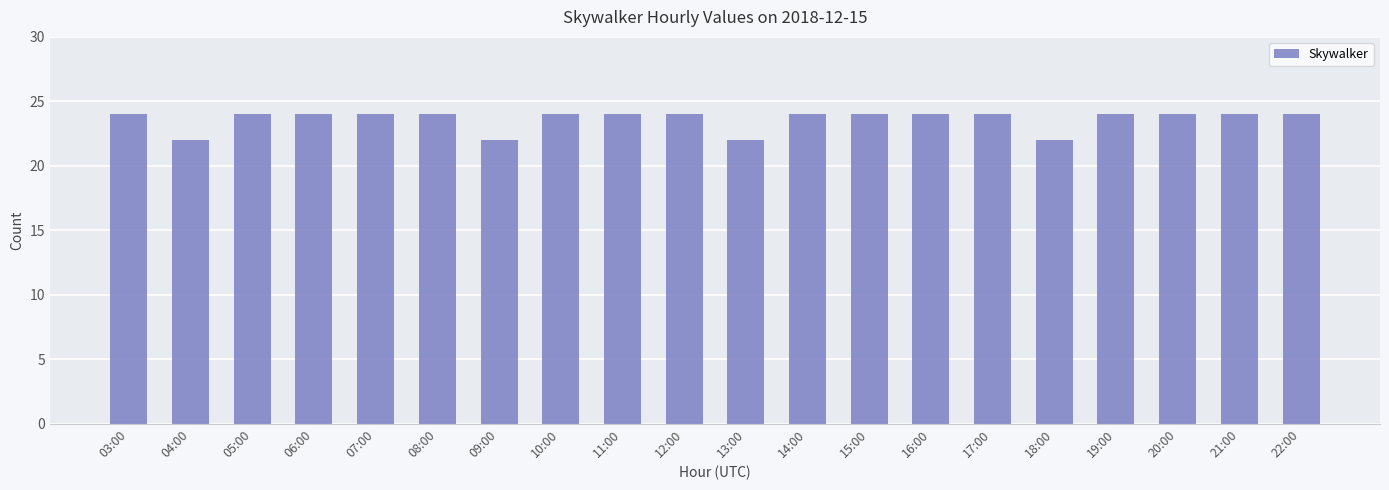

Reading right to left, list all the values displayed in this chart.

22:00=24	21:00=24	20:00=24	19:00=24	18:00=22	17:00=24	16:00=24	15:00=24	14:00=24	13:00=22	12:00=24	11:00=24	10:00=24	09:00=22	08:00=24	07:00=24	06:00=24	05:00=24	04:00=22	03:00=24